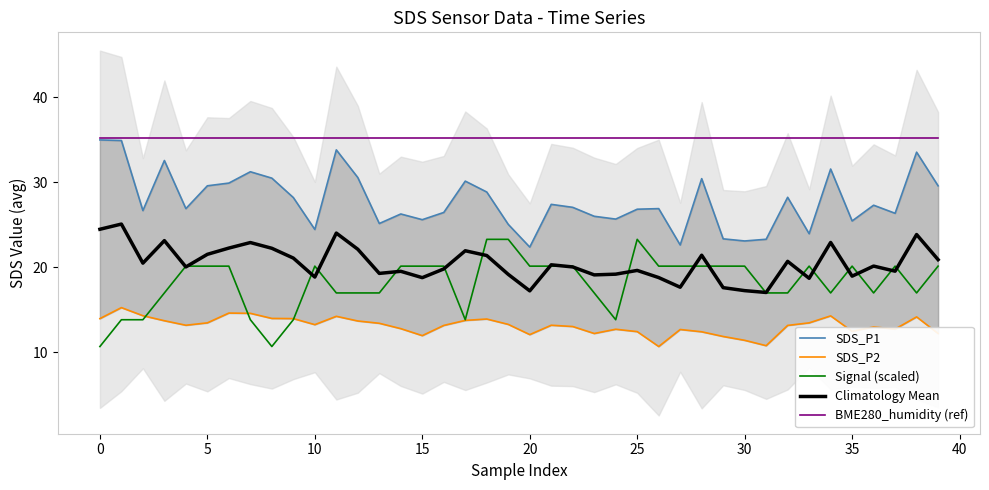

True or false: SDS_P2 and SDS_P1 intersect in this chart.

False